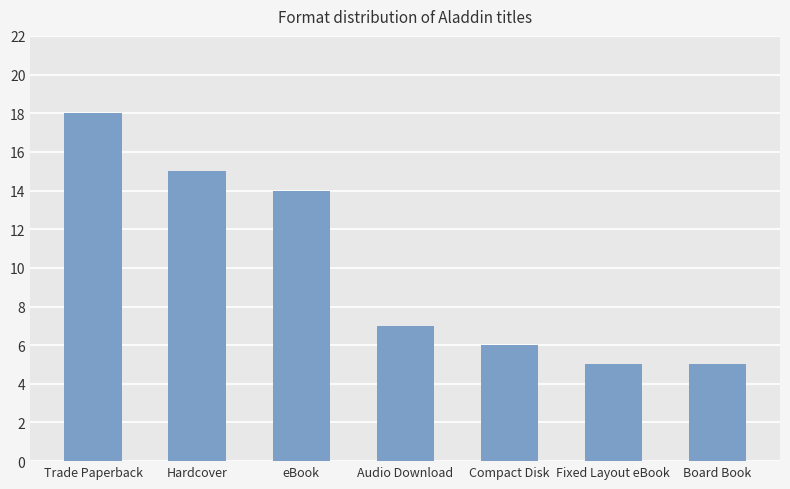

Reading left to right, list all the values displayed in this chart.

Trade Paperback=18	Hardcover=15	eBook=14	Audio Download=7	Compact Disk=6	Fixed Layout eBook=5	Board Book=5